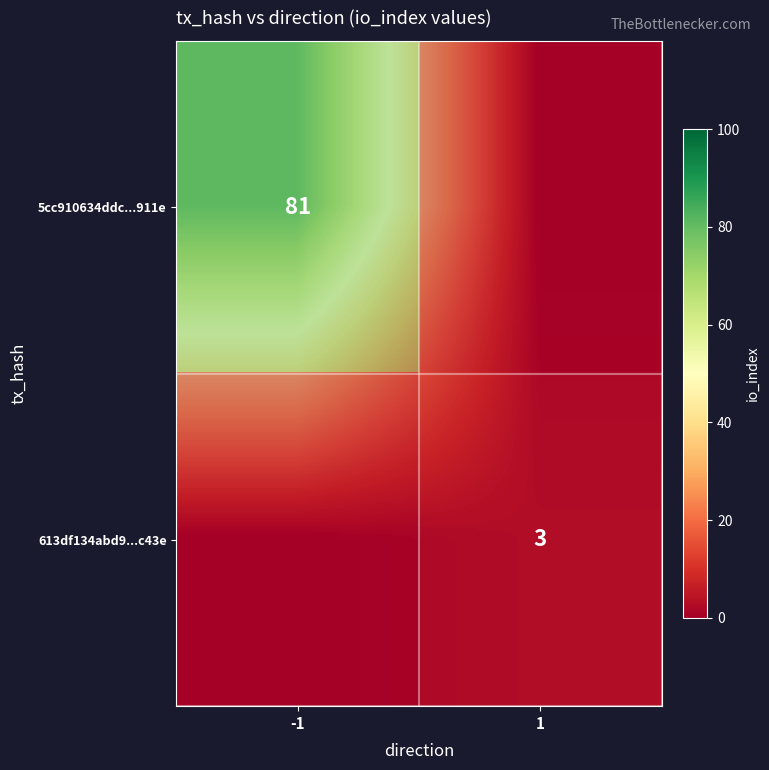

Which series has the widest spread of values?

5cc910634ddc...911e